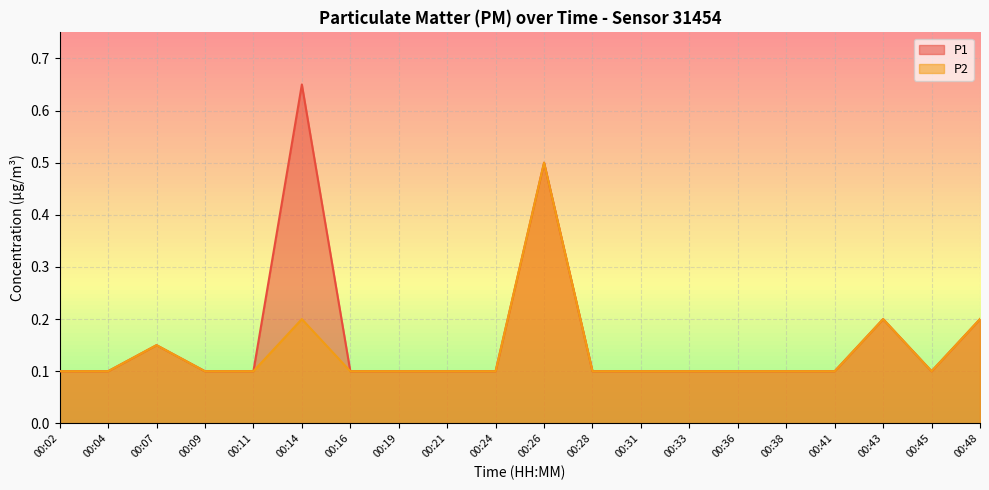

Which category has the lowest value in the P1 series?

00:02